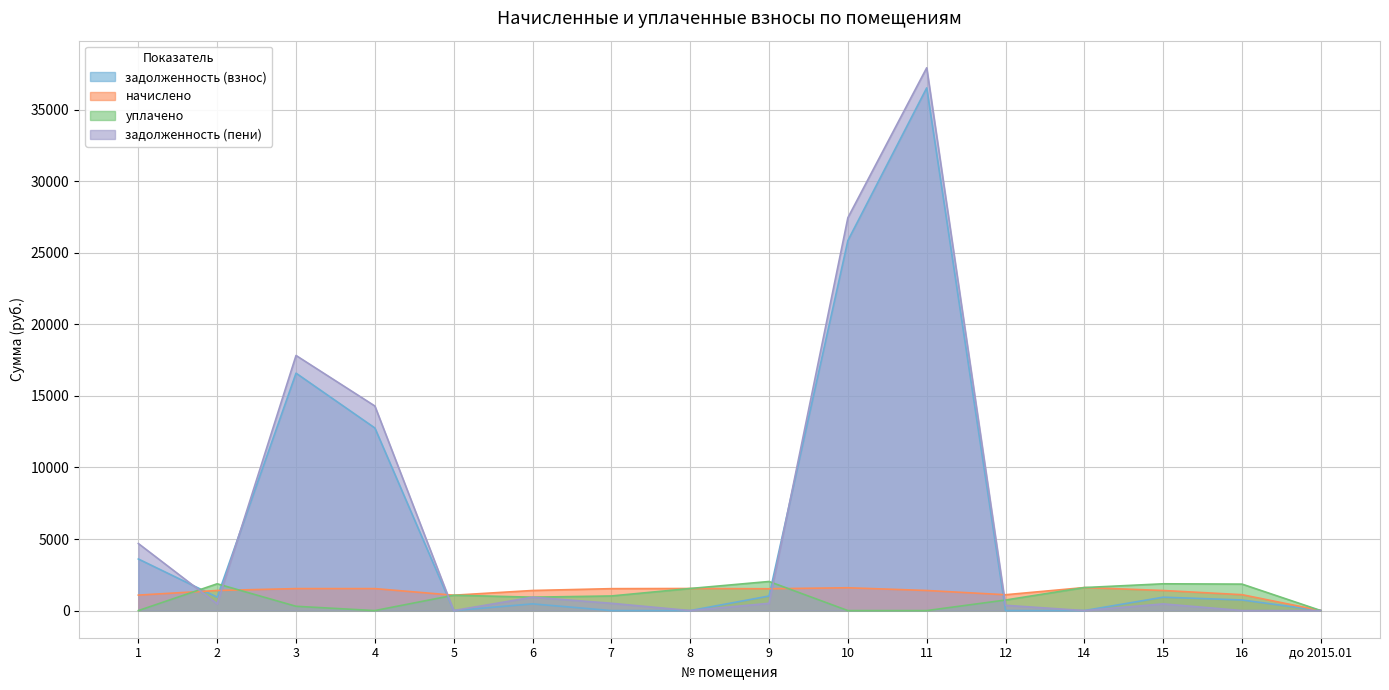

At how many categories does at least one series exceed 33797?

1